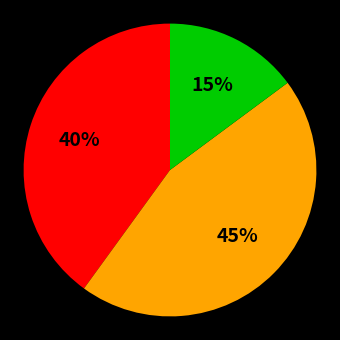

Is there a majority slice in this chart?

No